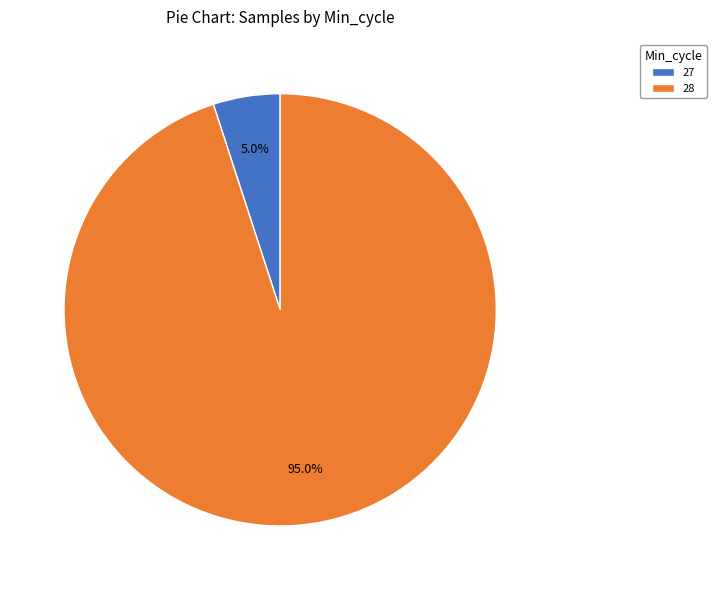

Between 28 and 27, which is larger?

28